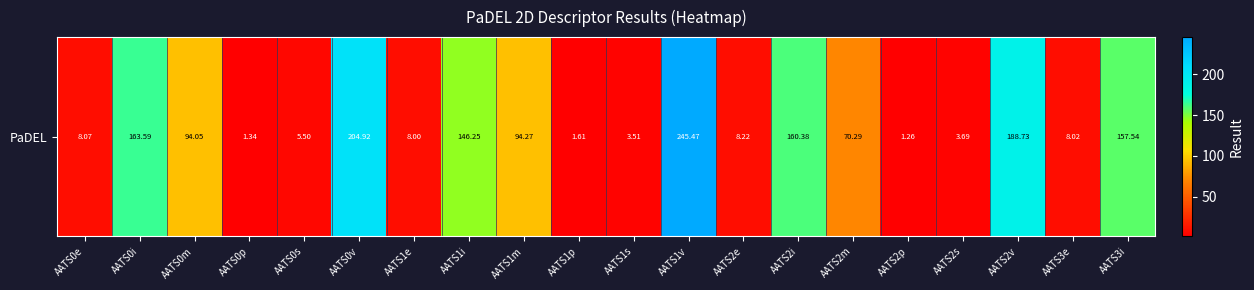

The value at AATS0p is 1.3. True or false?

True